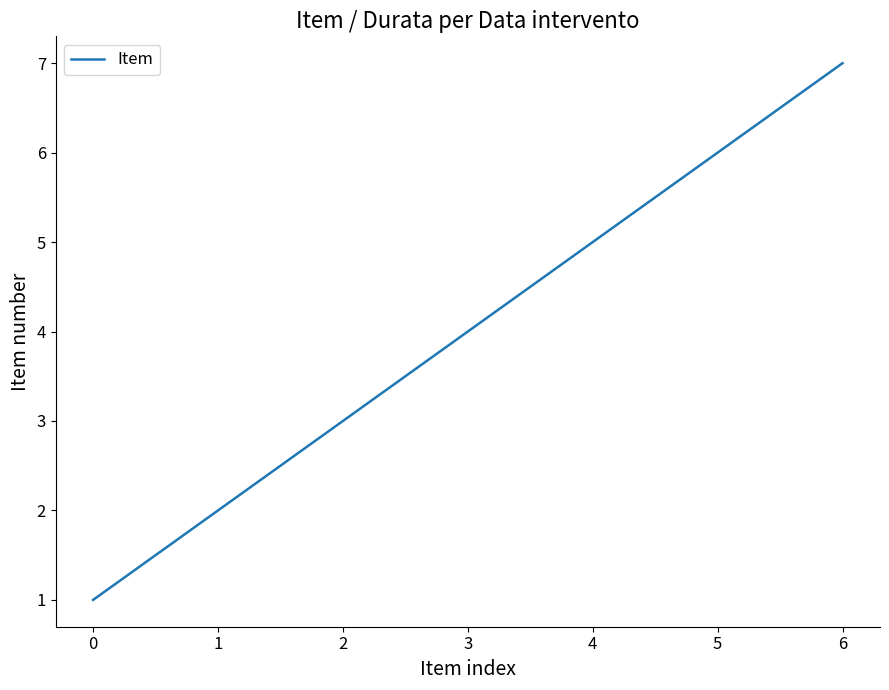

Approximately how many times larger is the value at 6 compared to 0?

7.0